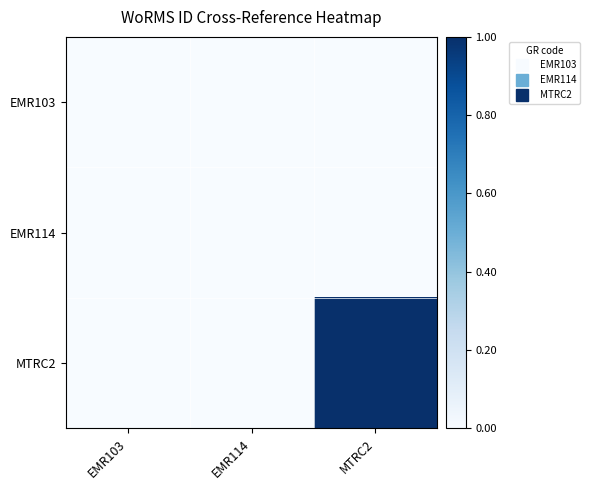

At which category is the sum across all series the highest?

MTRC2